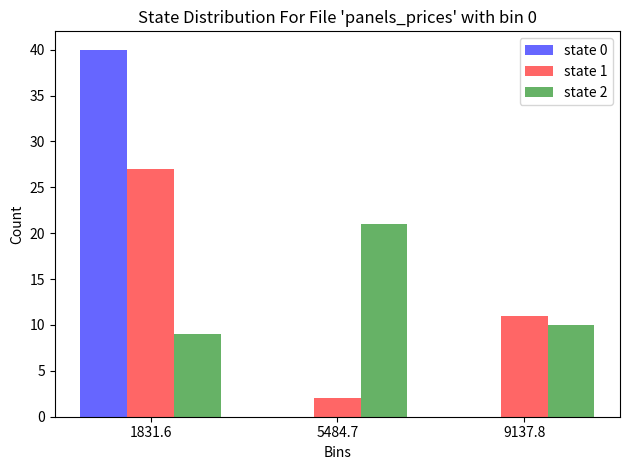

In the state 0 series, which range on the x-axis has the tallest bar?

0 to 3500